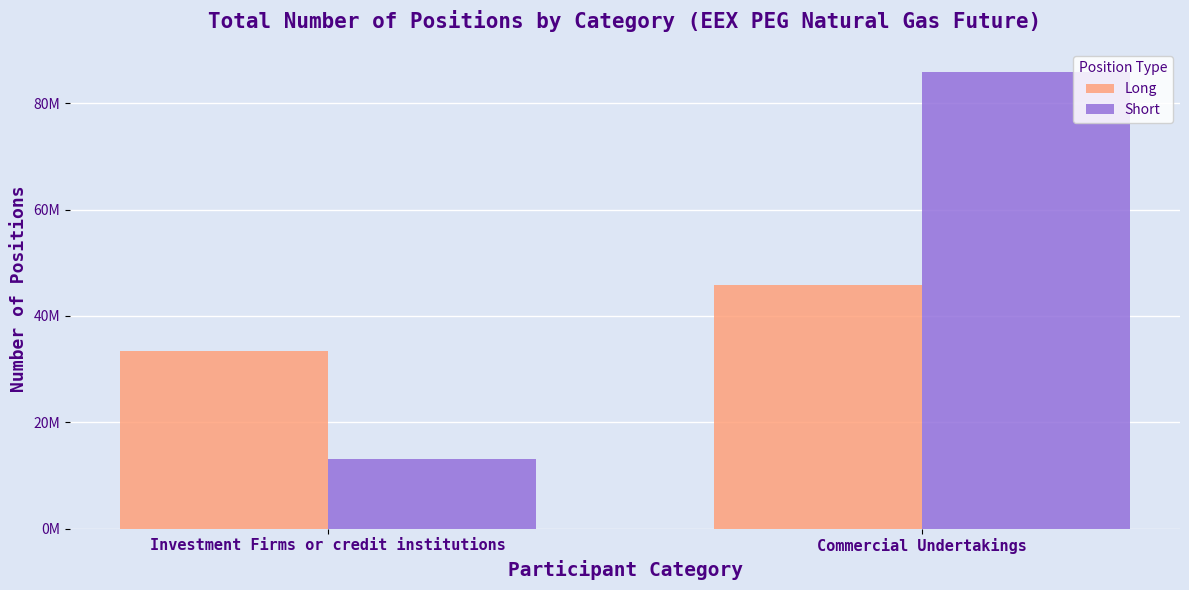

Where is Long nearest to the value 39660898?

Investment Firms or credit institutions